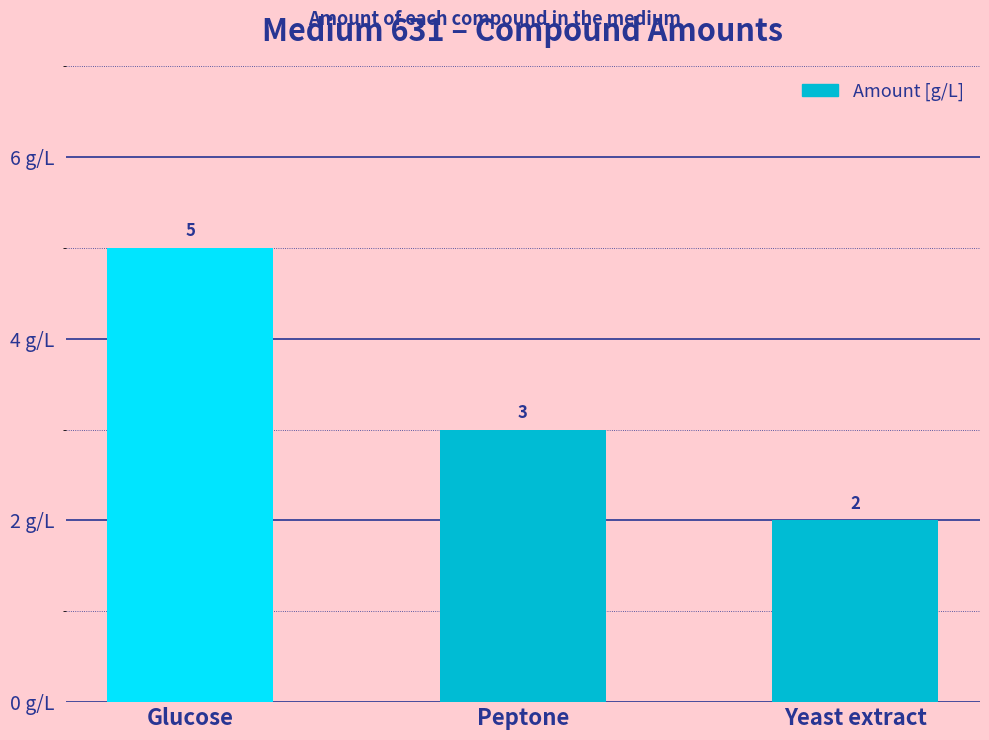

List the labels in order of value, largest first.

Glucose, Peptone, Yeast extract